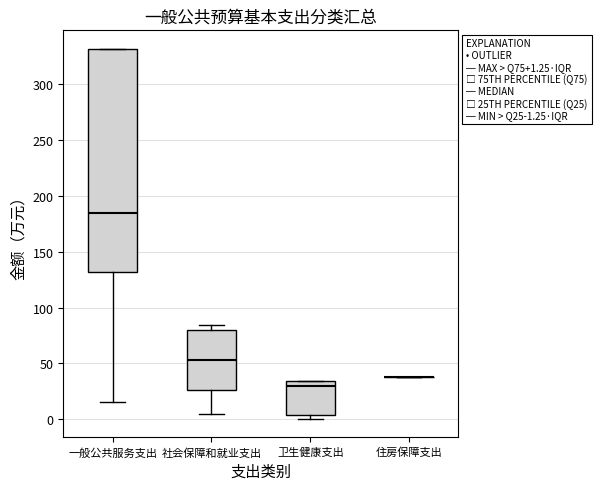

Which box is the tallest, from its lower edge to its upper edge?

一般公共服务支出